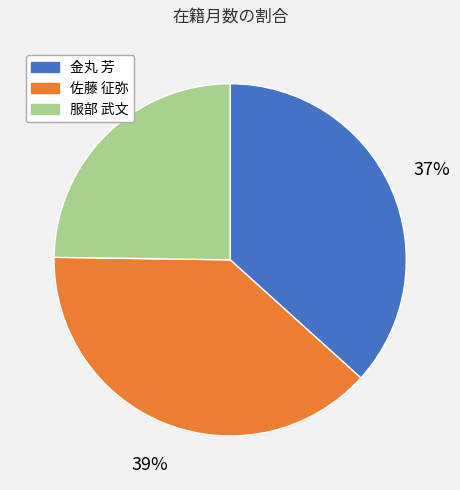

Rank the categories by value from lowest to highest.

服部 武文, 金丸 芳, 佐藤 征弥